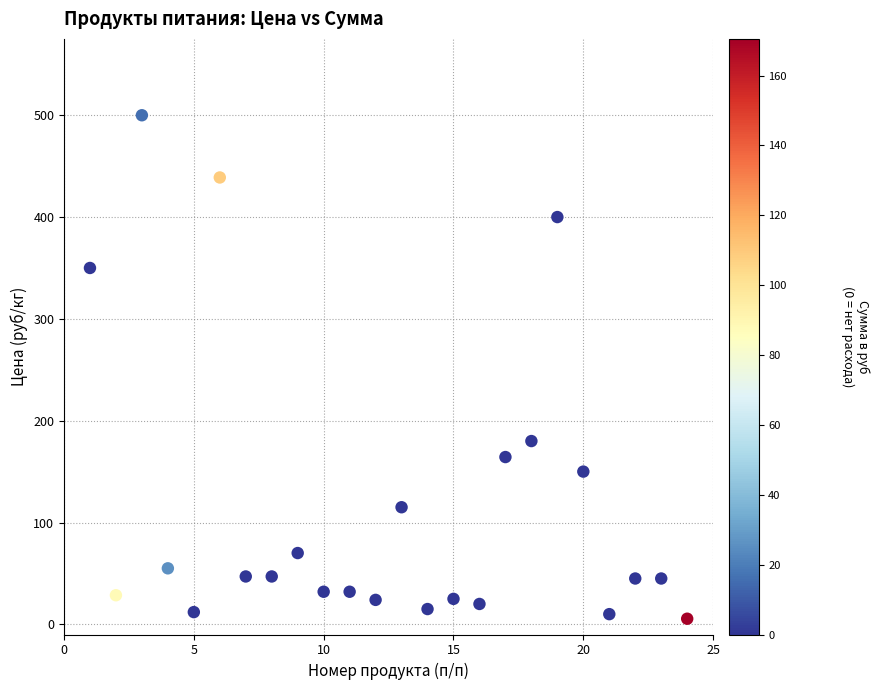

What Y value in the scatter plot is closest to 252?

180.0